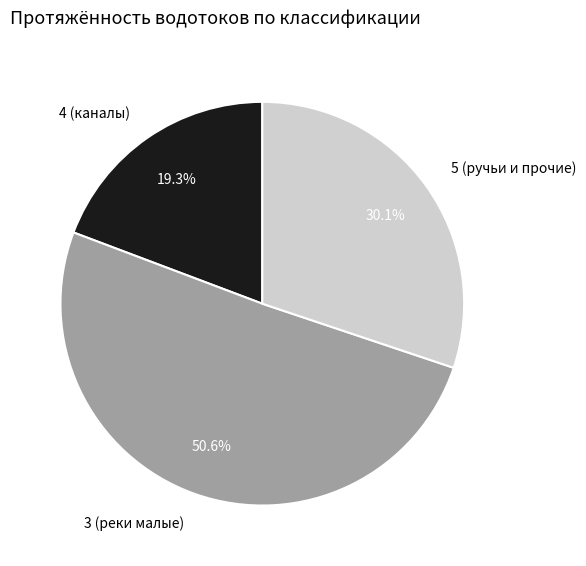

What percentage is NOT represented by 5 (ручьи и прочие)?

69.9%